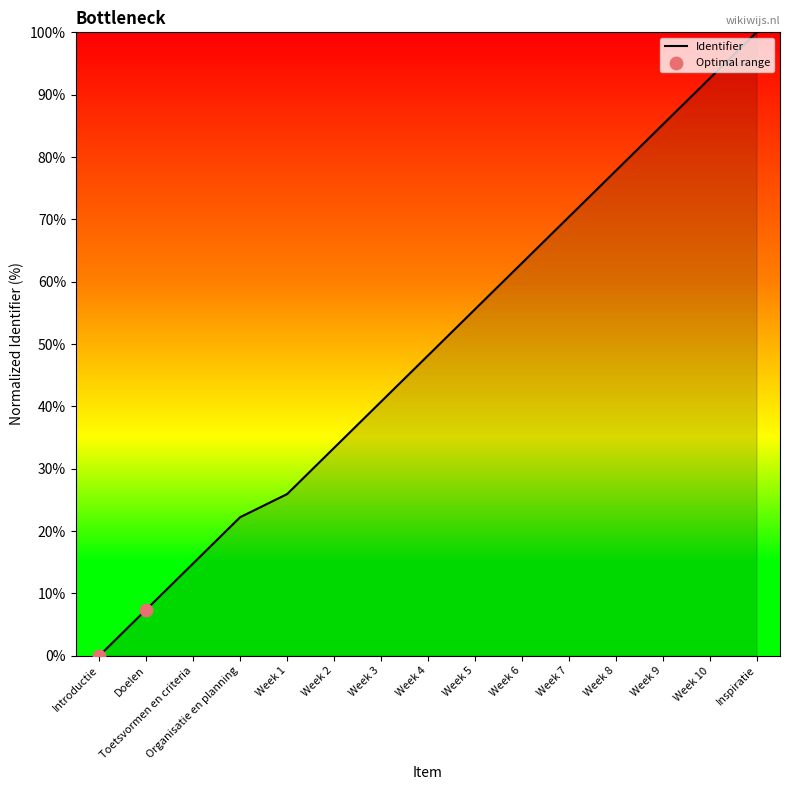

What is the change in value from Introductie to Week 5?

+55.6